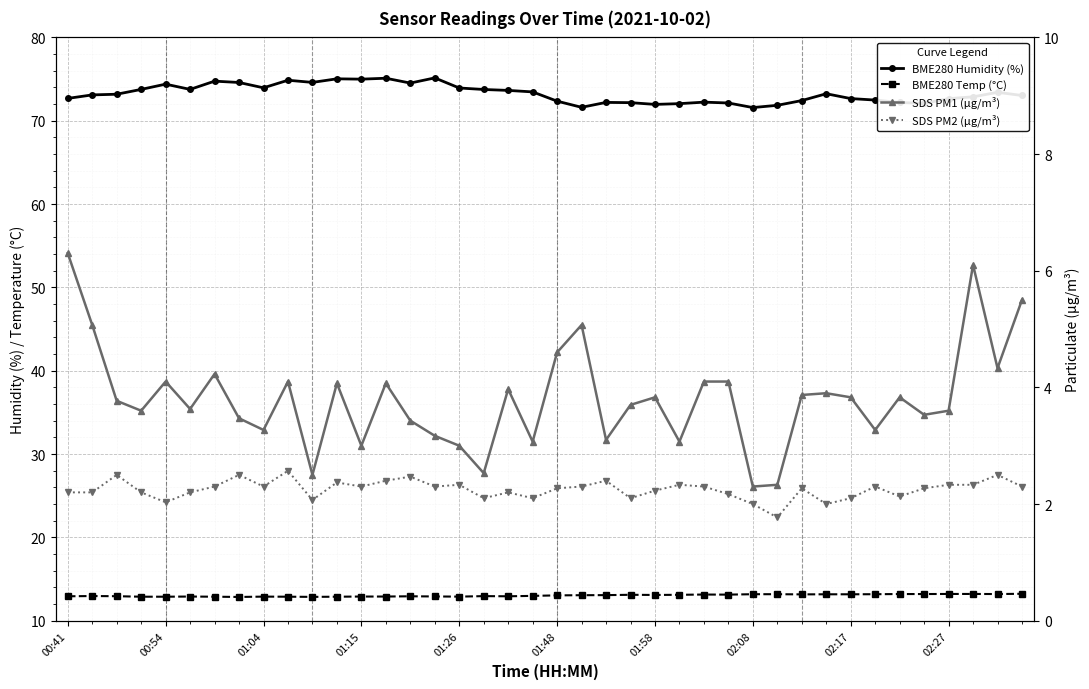

What is the value of the SDS PM1 (µg/m³) point at the 32nd from the left?

3.9